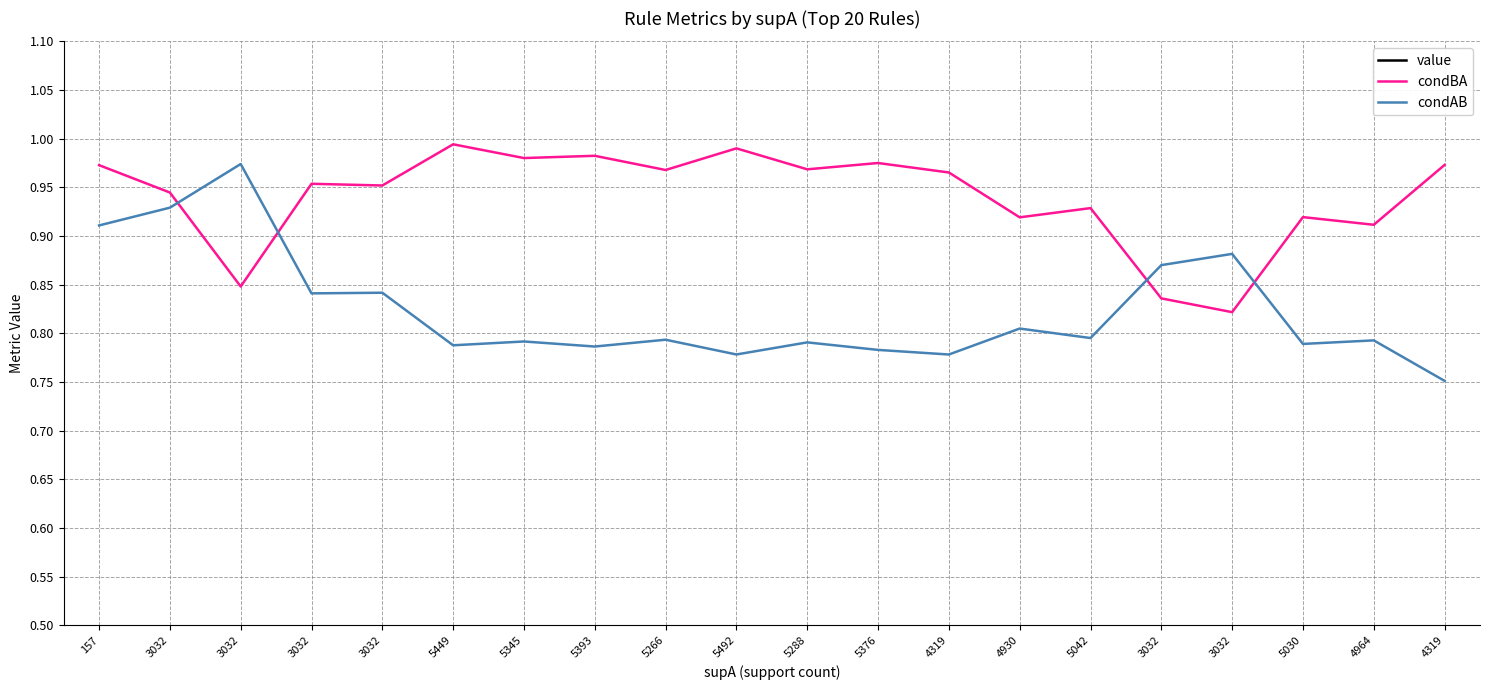

Where is condAB nearest to the value 0?

4319